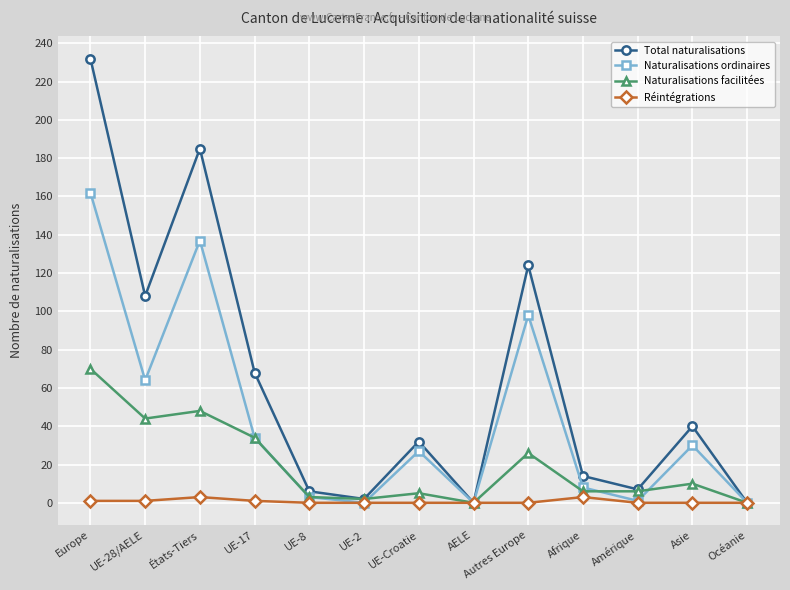

Count the number of categories in the chart.

13